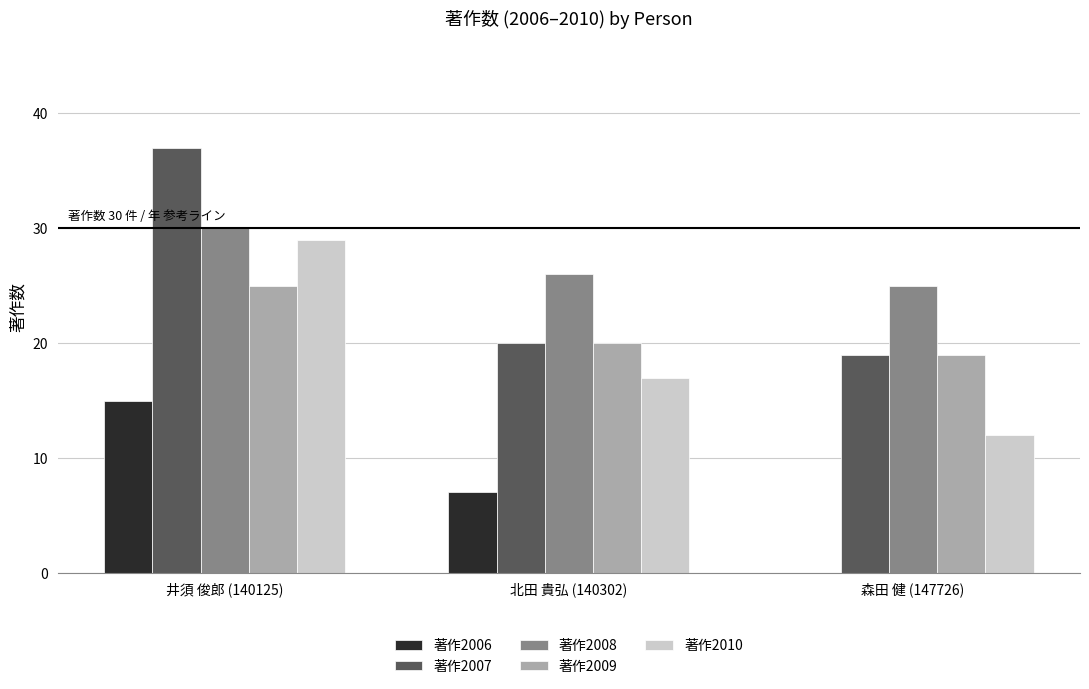

The value of 著作2010 at 井須 俊郎 (140125) is 29. True or false?

True